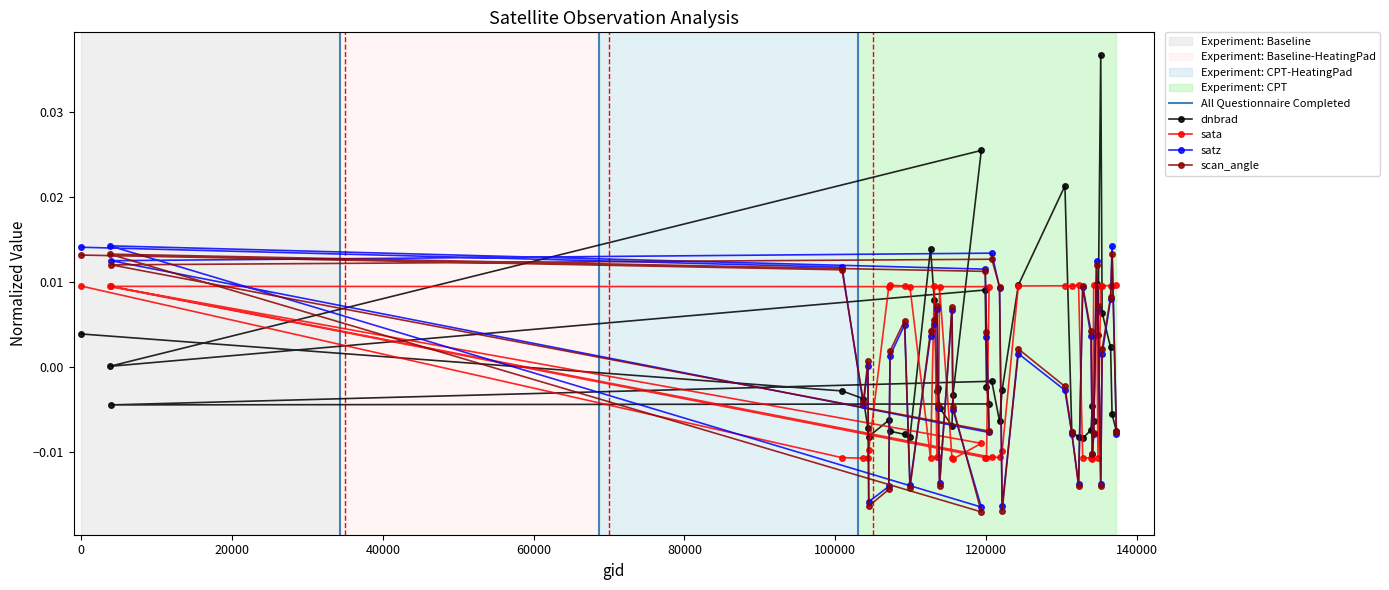

What are all the series names shown in the legend?

dnbrad, sata, satz, scan_angle